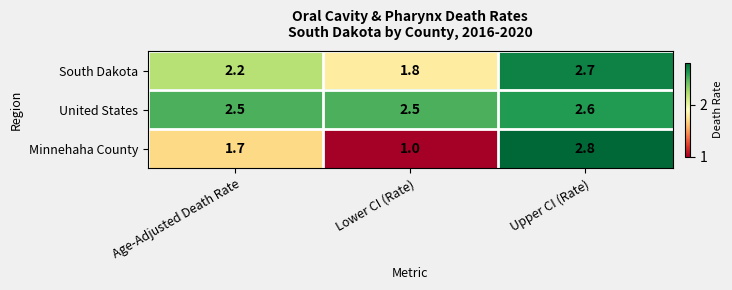

Count the number of data series in this chart.

3